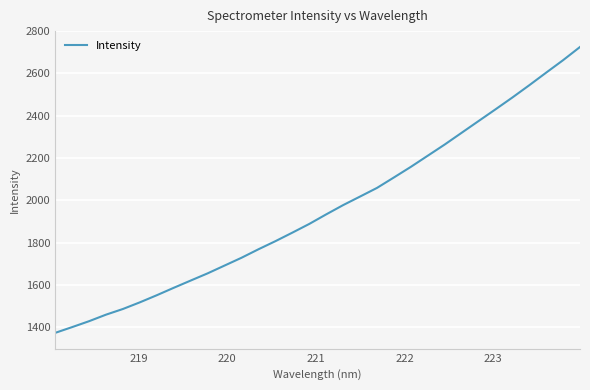

What is the difference between the maximum and minimum values?

1350.5